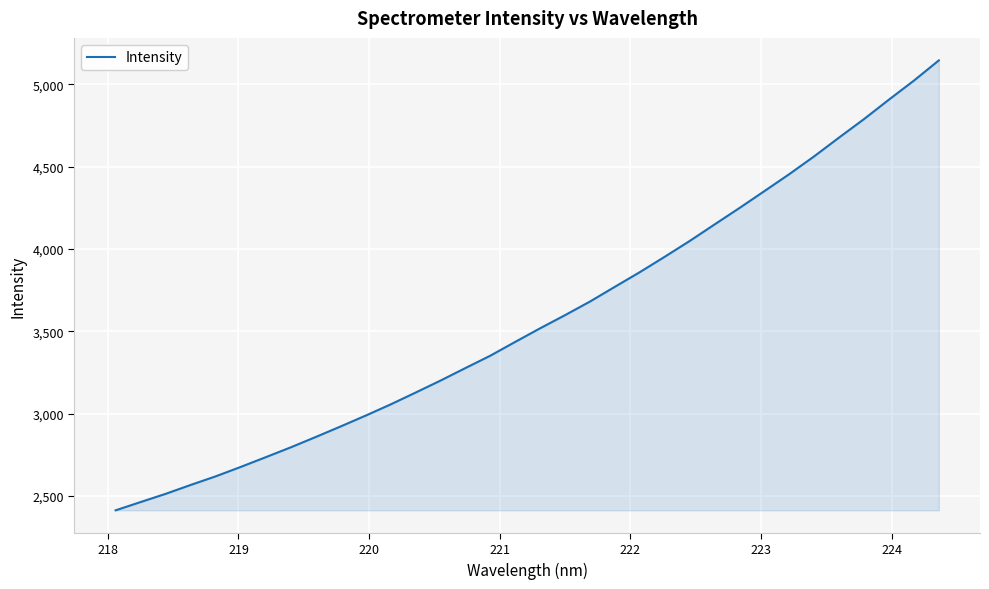

What is the maximum value shown in the chart?

5144.5